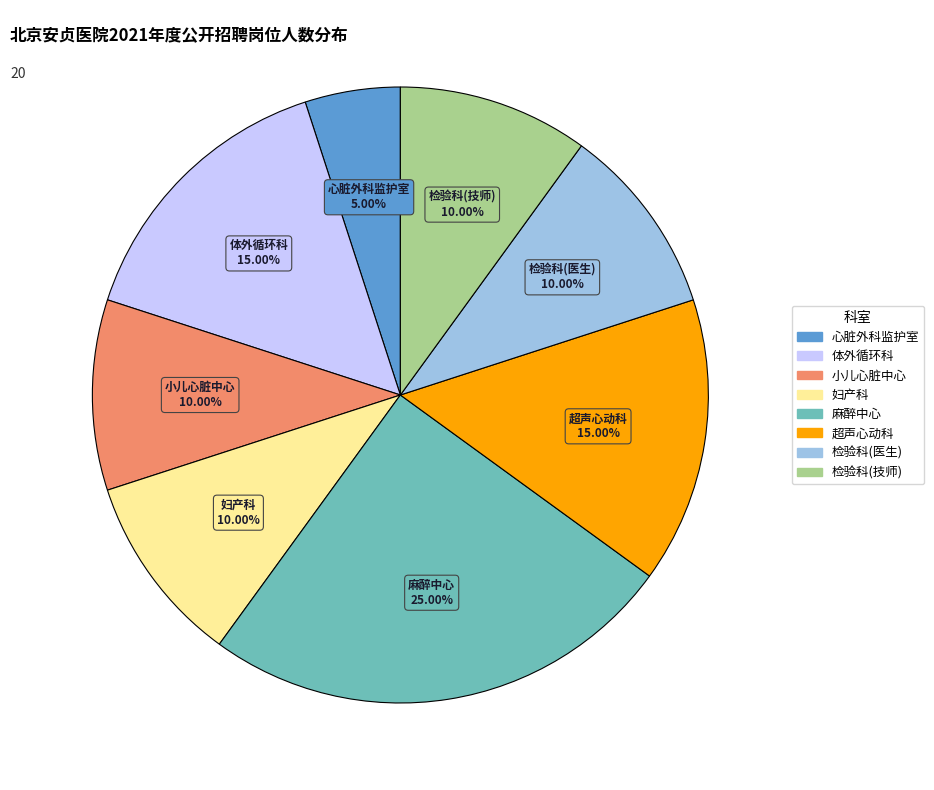

How many segments does this pie chart have?

8